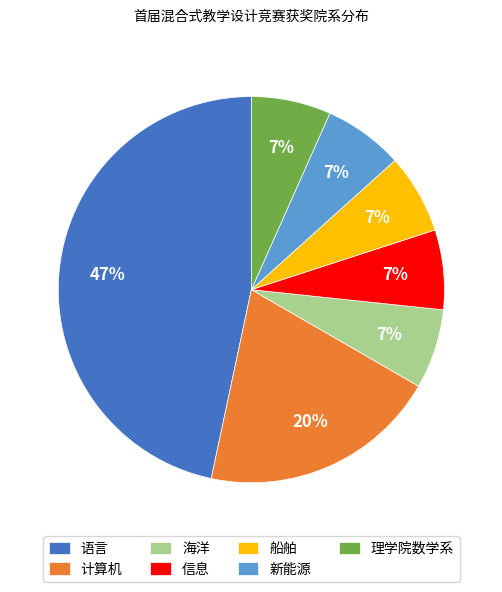

Is it true that 语言 is 53% of the pie?

False